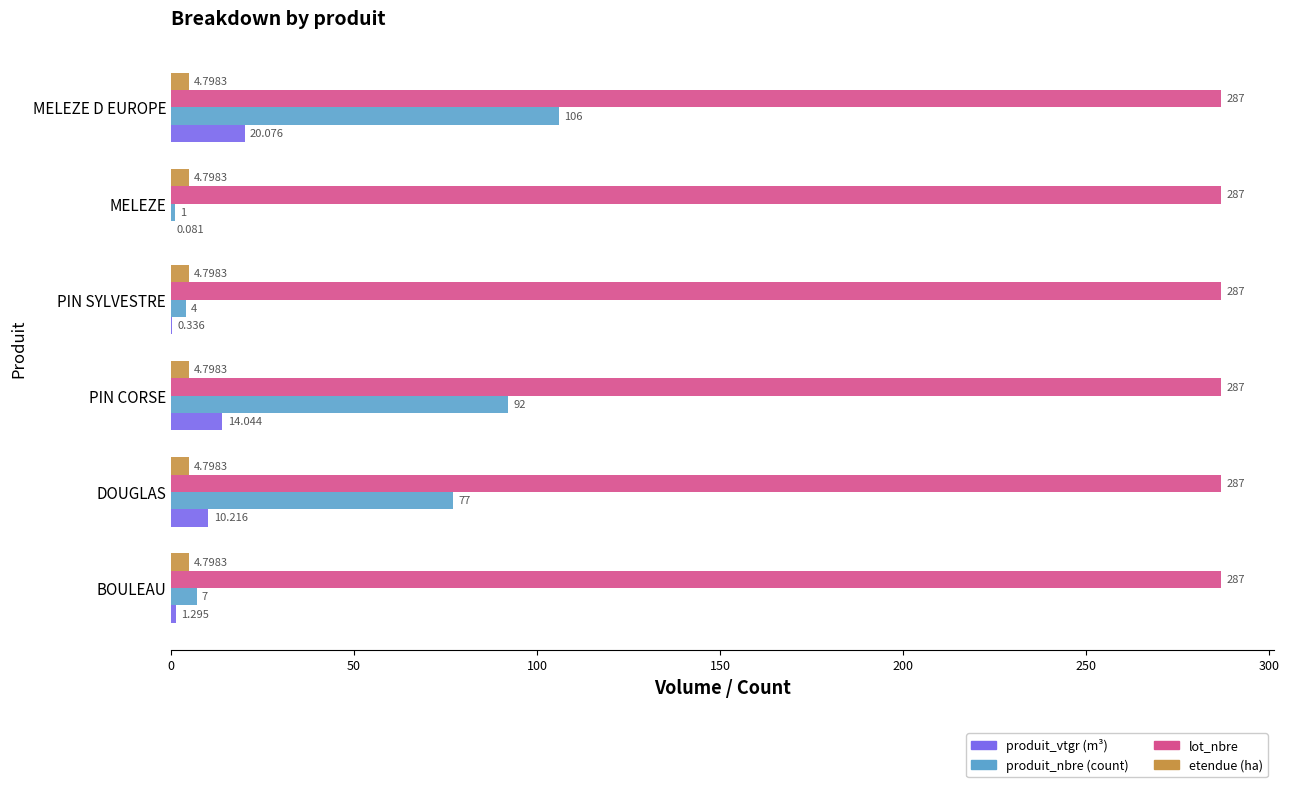

Between DOUGLAS and PIN CORSE, which series saw the biggest shift?

produit_nbre (count)